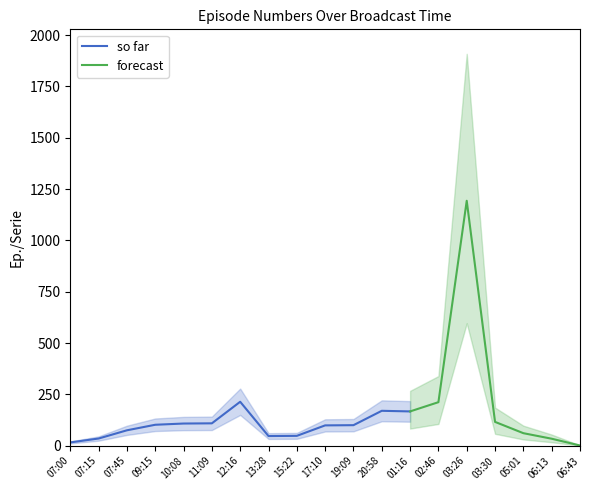

At which label does the data first exceed 100?

09:15